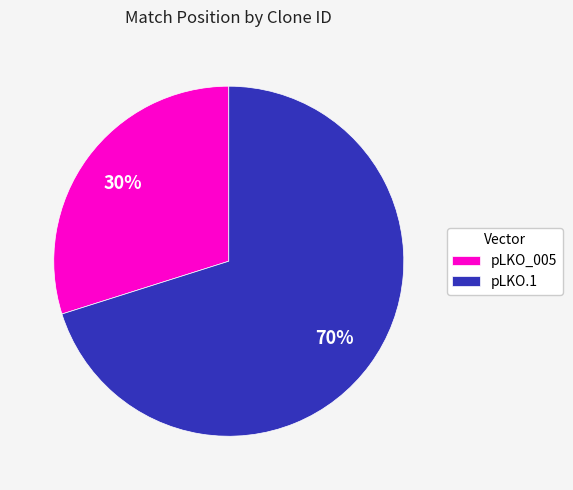

To the nearest percent, what is the difference between the largest and smallest slice percentages?

40%